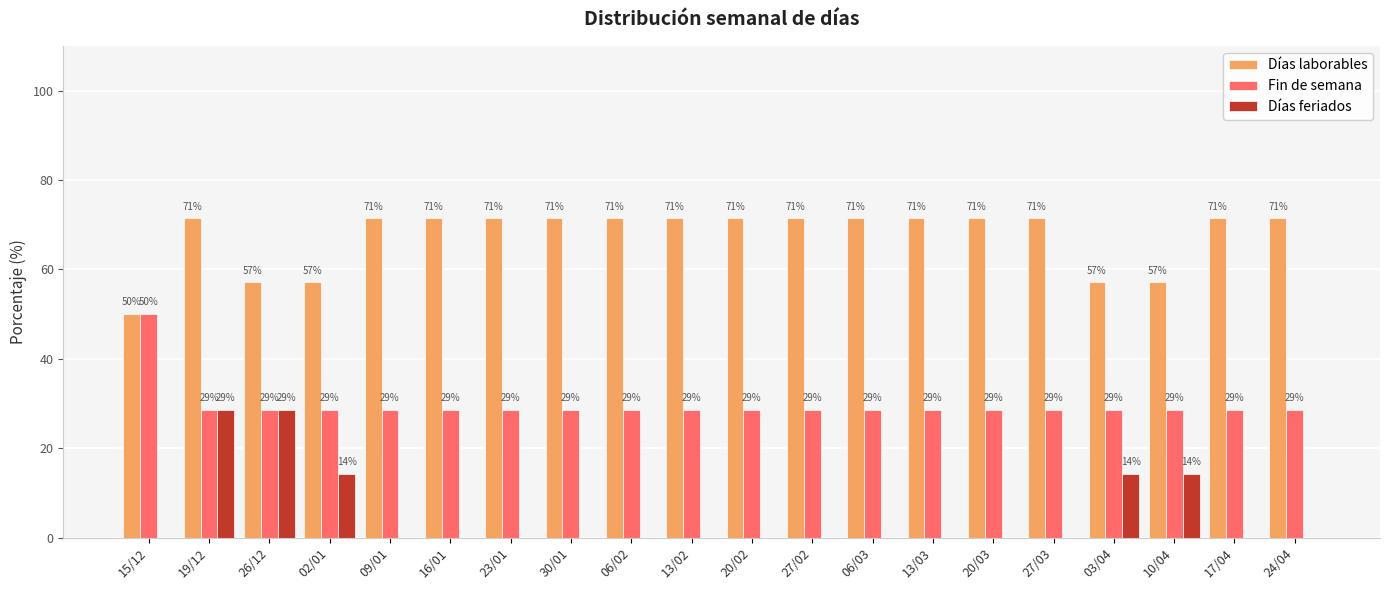

What are all the series names shown in the legend?

Días laborables, Fin de semana, Días feriados